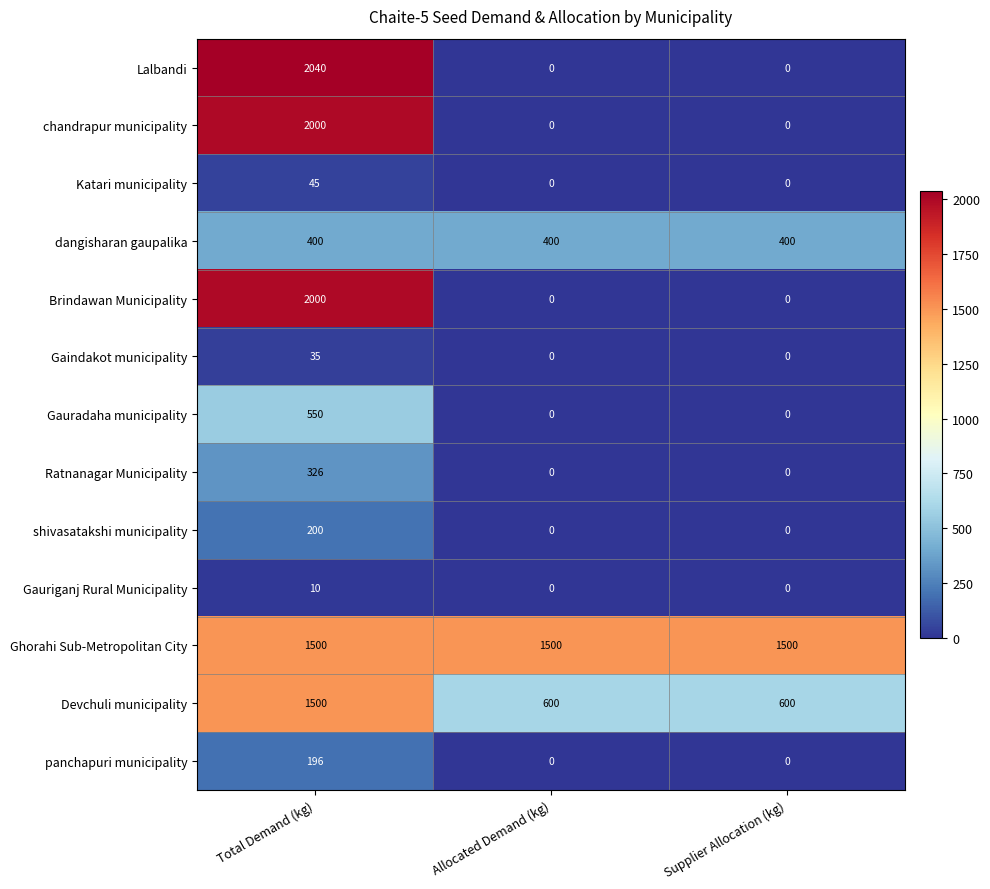

Count the number of data series in this chart.

13